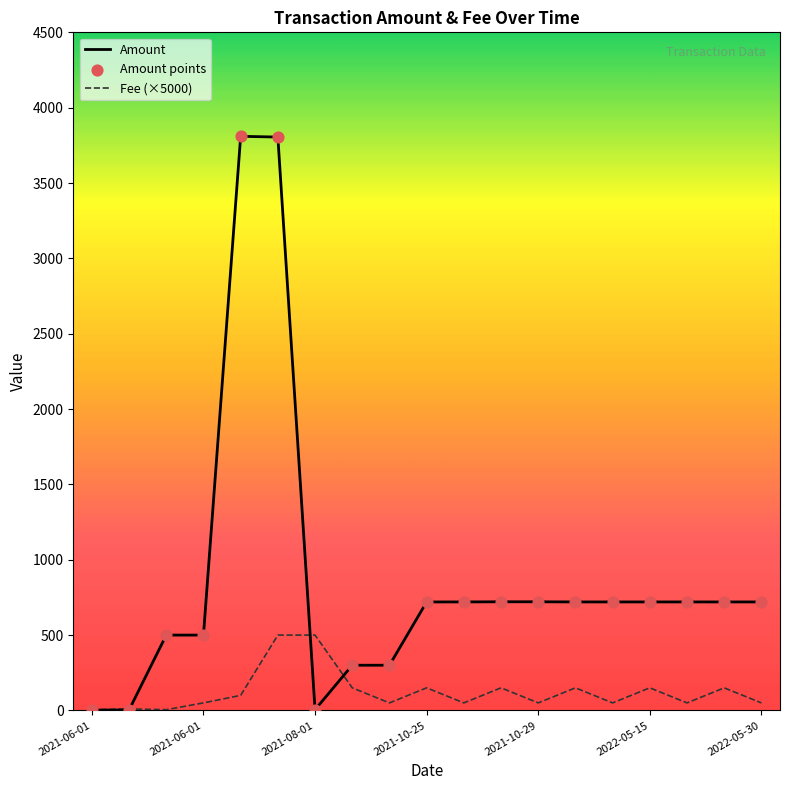

Which series has the largest total across all categories?

Amount